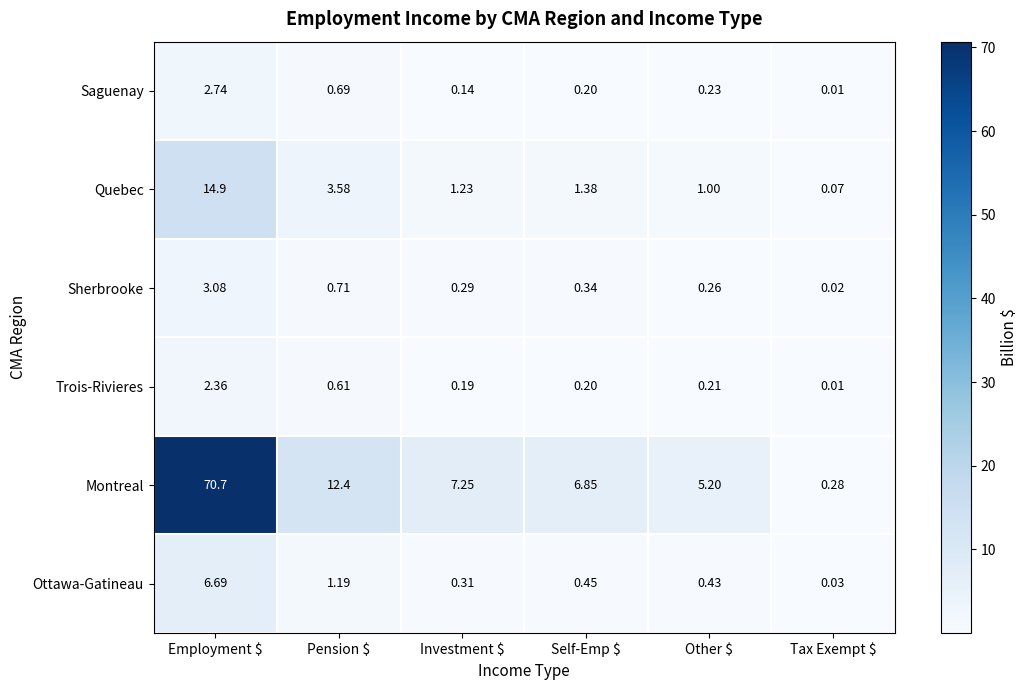

At which category is the sum across all series the highest?

Employment $